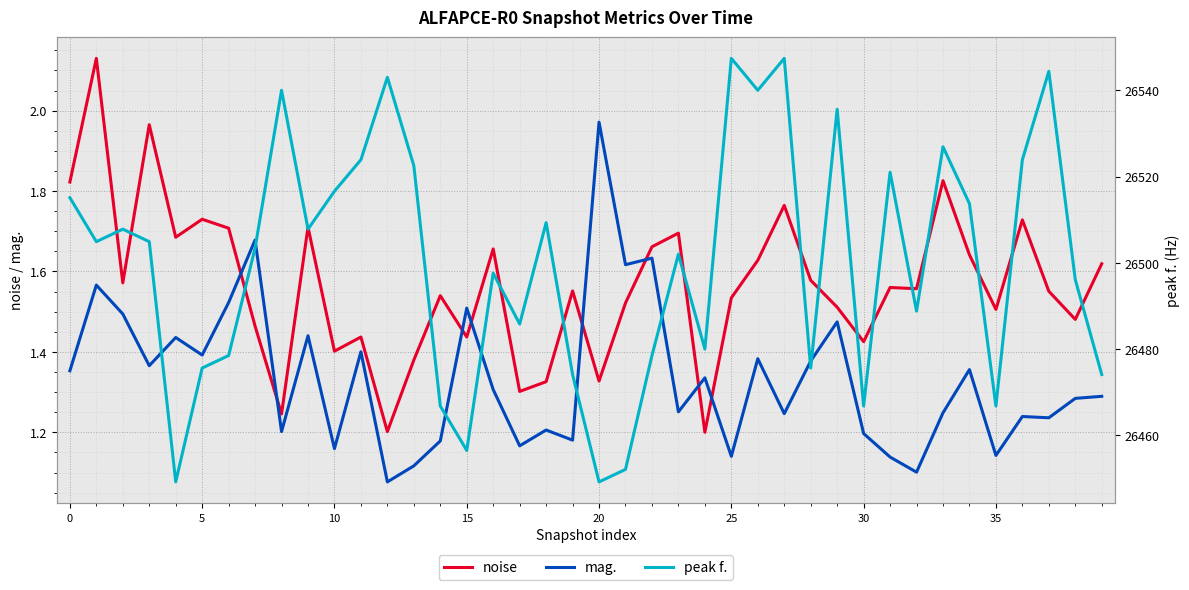

What is the lowest value of the peak f. series?

26449.2